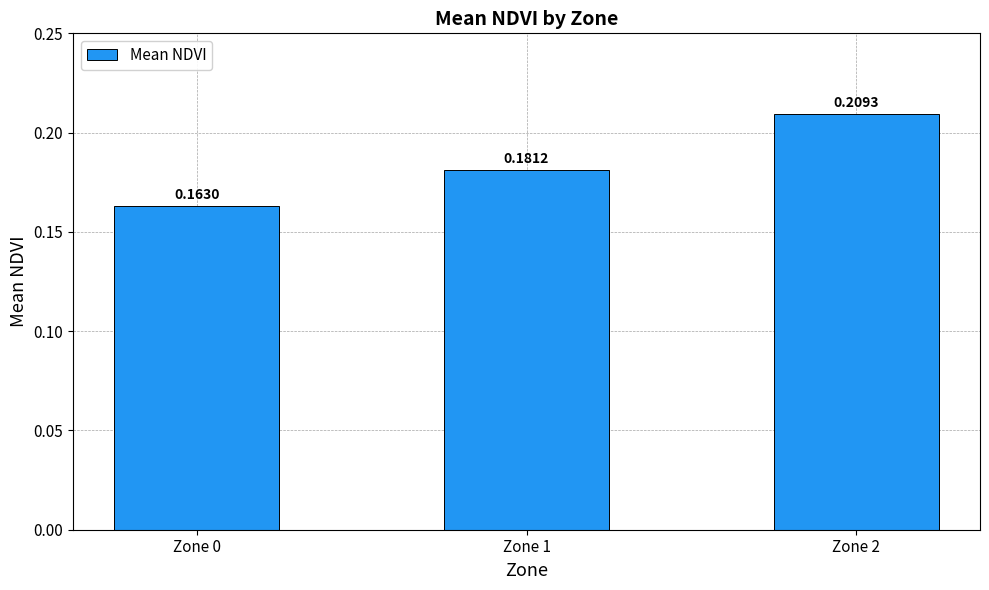

Which label corresponds to the largest value in the chart?

Zone 2